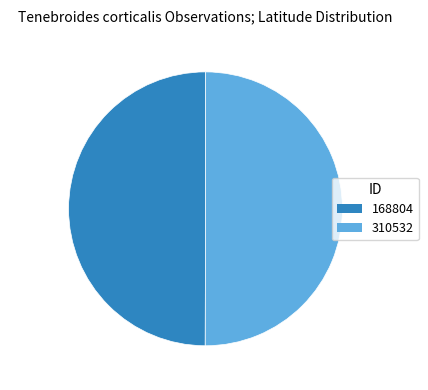

Combined, what portion of the pie is 50.0% (42.010) and 50.0% (41.957)?

100.0%